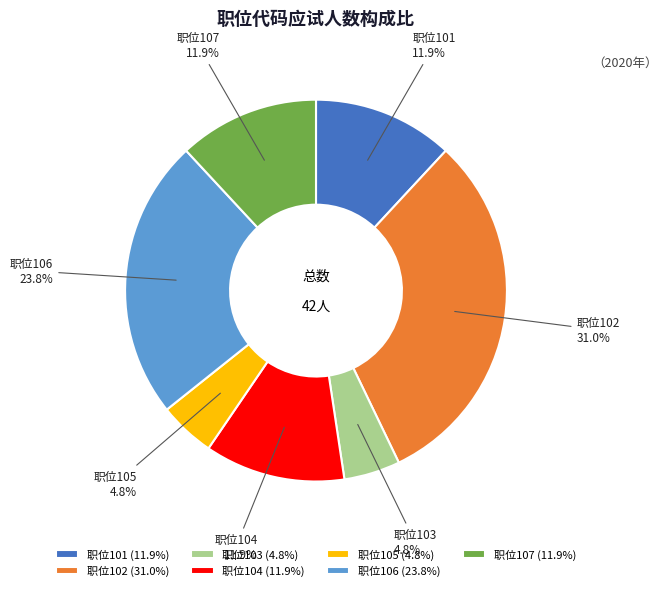

Approximately how many times larger is the value at 职位105 compared to 职位104?

0.4